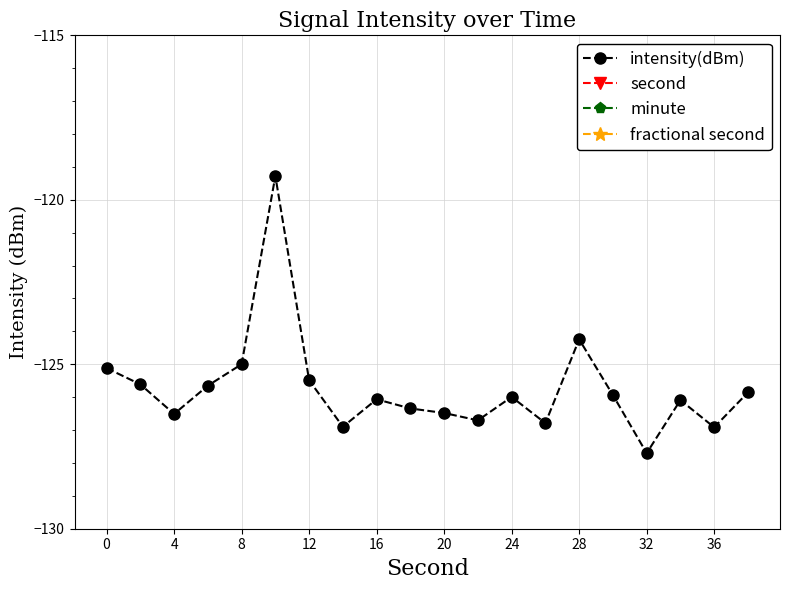

What are all the series names shown in the legend?

intensity(dBm), second, minute, fractional second